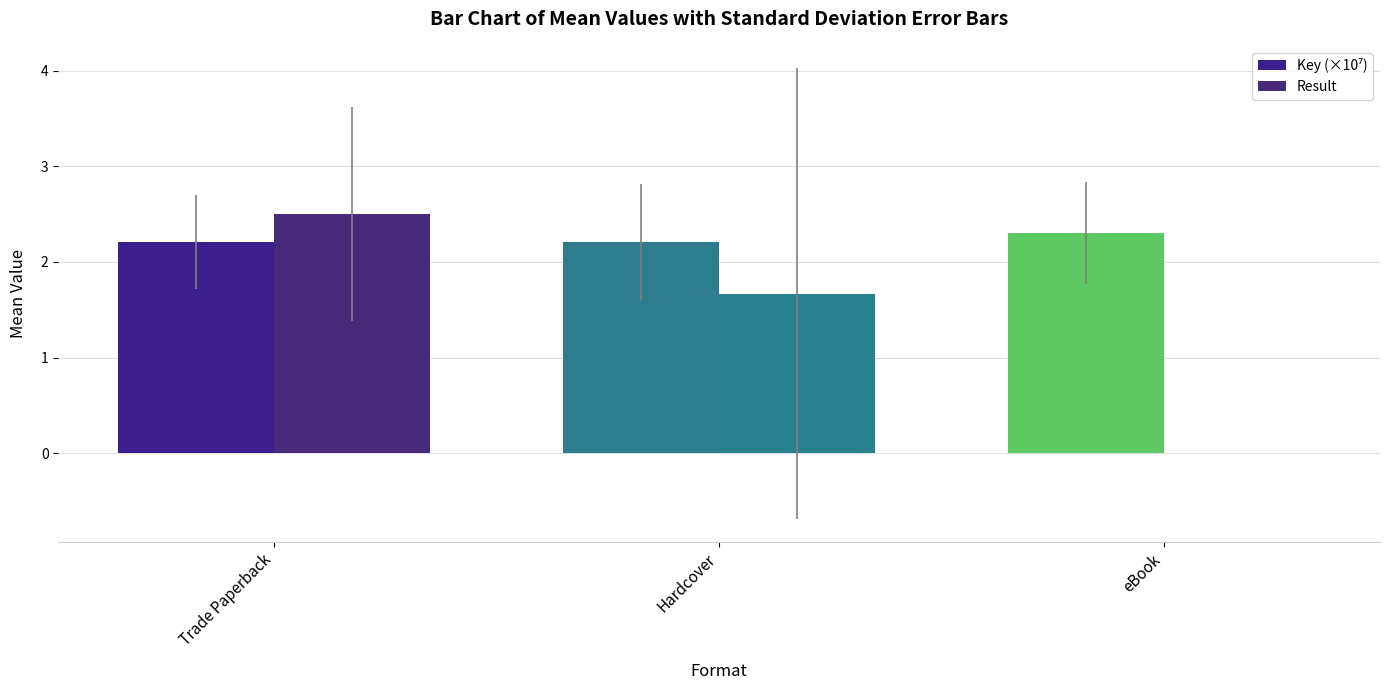

How many values in the Result series exceed 1?

2